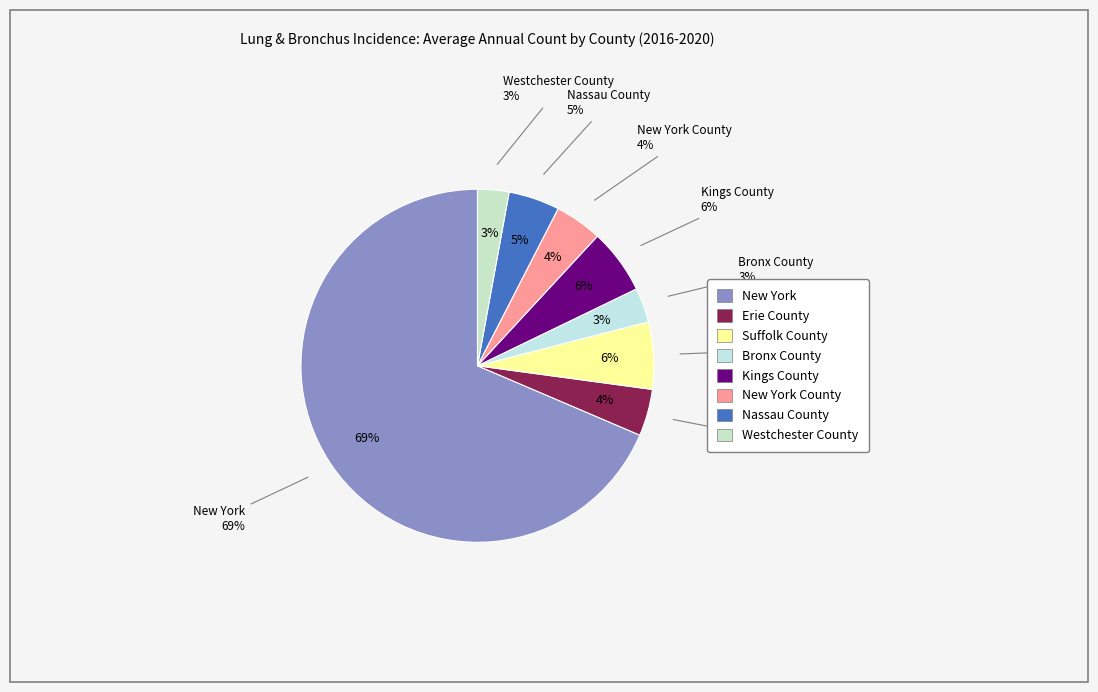

Rank the categories by value from highest to lowest.

New York, Suffolk County, Kings County, Nassau County, New York County, Erie County, Bronx County, Westchester County